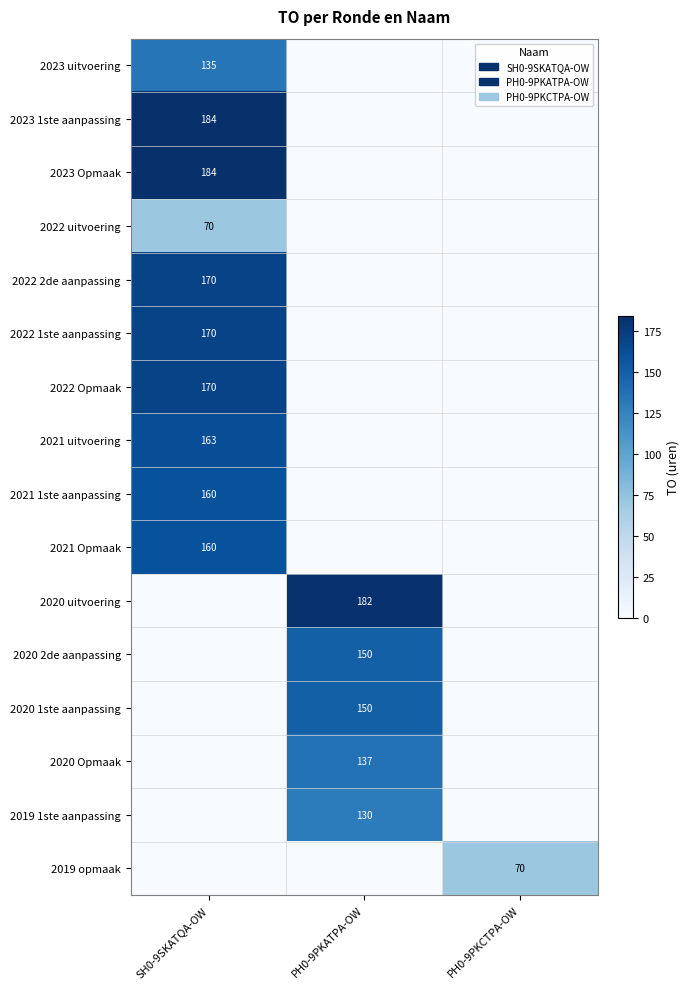

Is it true that 2019 opmaak equals 70 at PH0-9PKCTPA-OW?

True